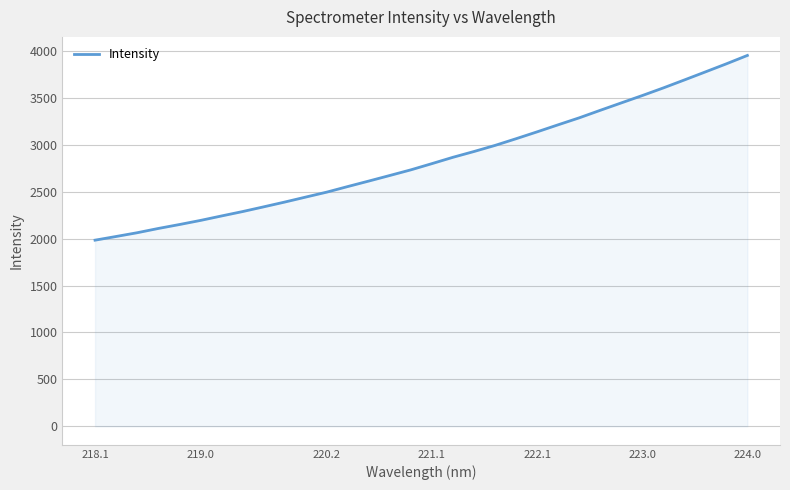

What is the smallest value displayed?

1983.1